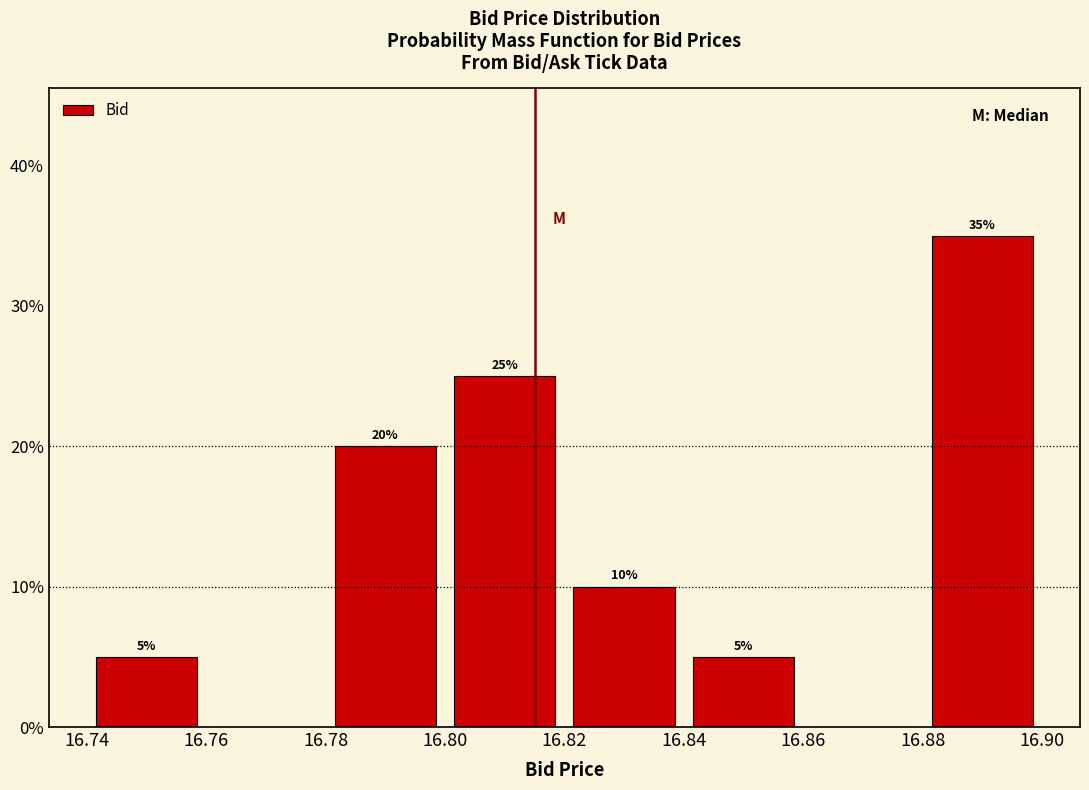

Which range on the x-axis has the tallest bar?

16.88 to 16.90